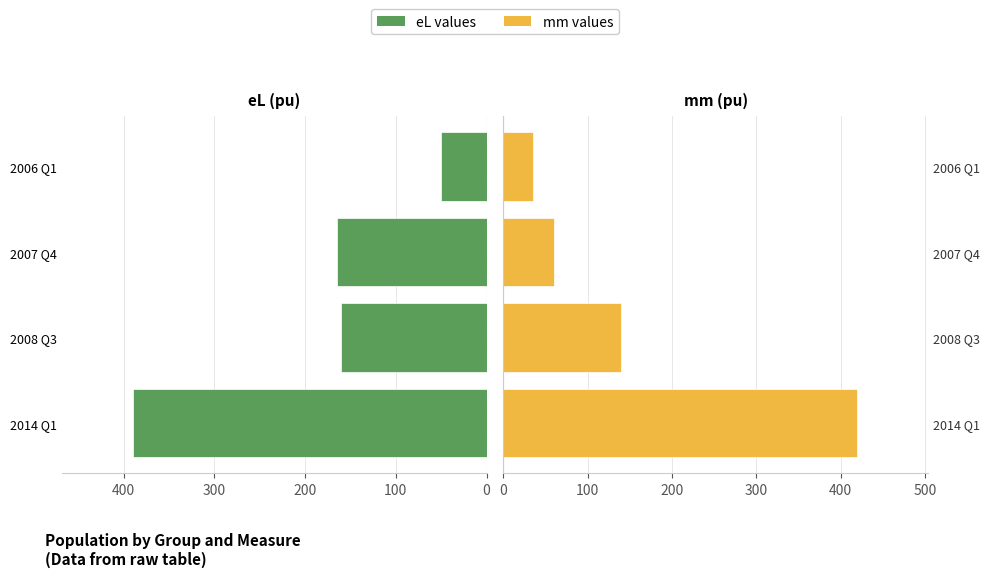

What are all the series names shown in the legend?

eL values, mm values